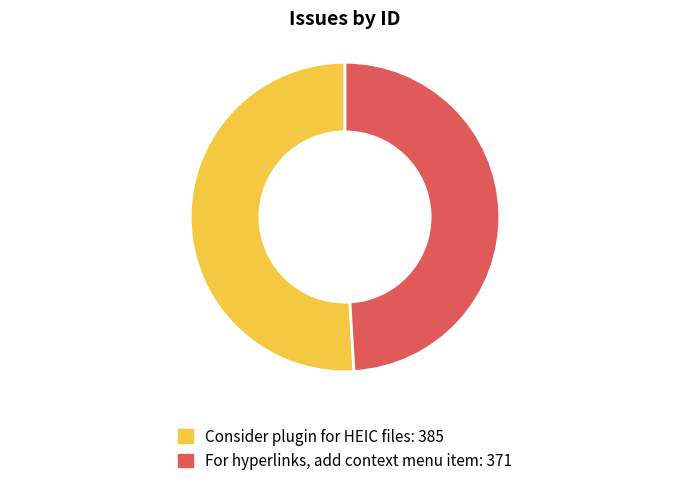

The Consider plugin for HEIC files slice represents 51% of the pie. True or false?

True